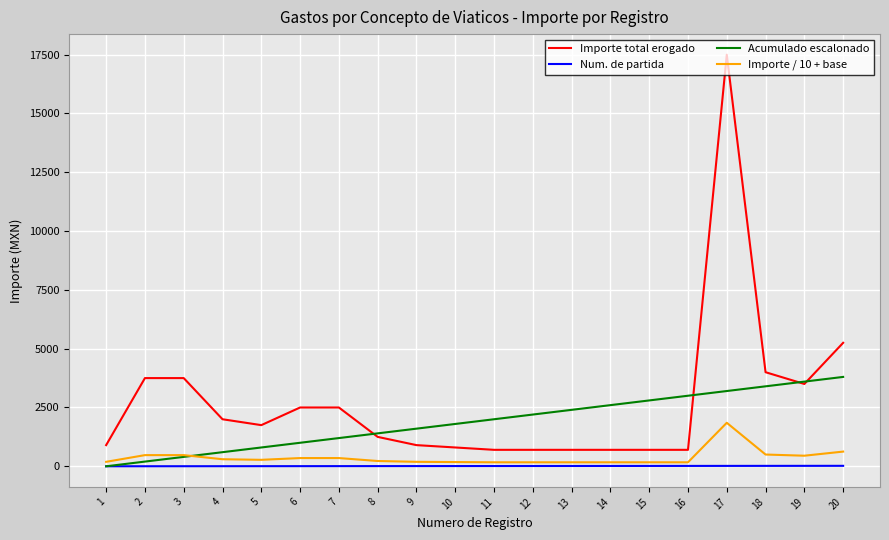

True or false: Num. de partida and Importe total erogado cross at least once.

False